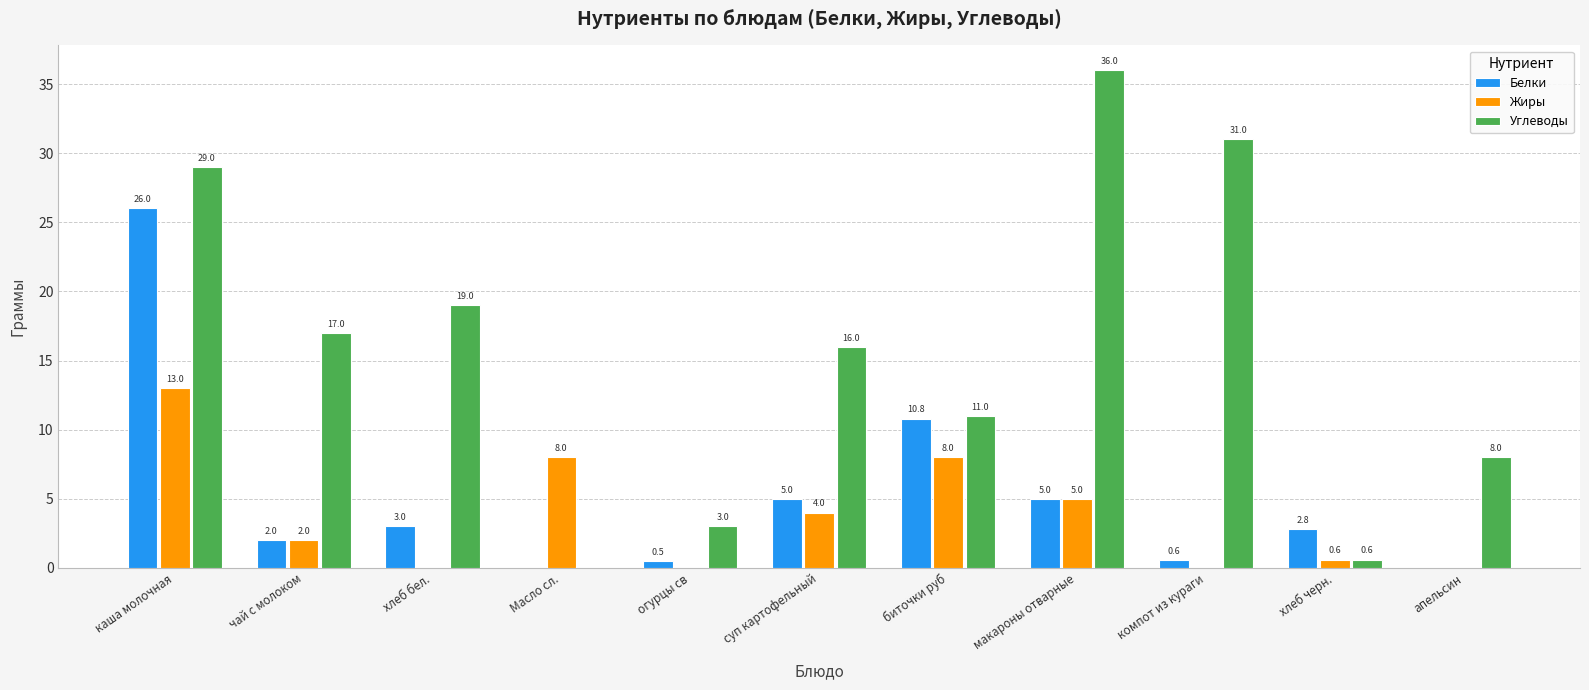

What is the sum of all Жиры values?

40.6